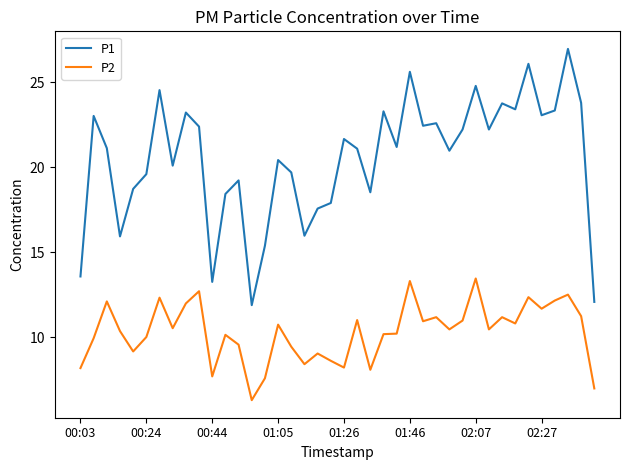

What is the maximum value shown in the chart?

27.0